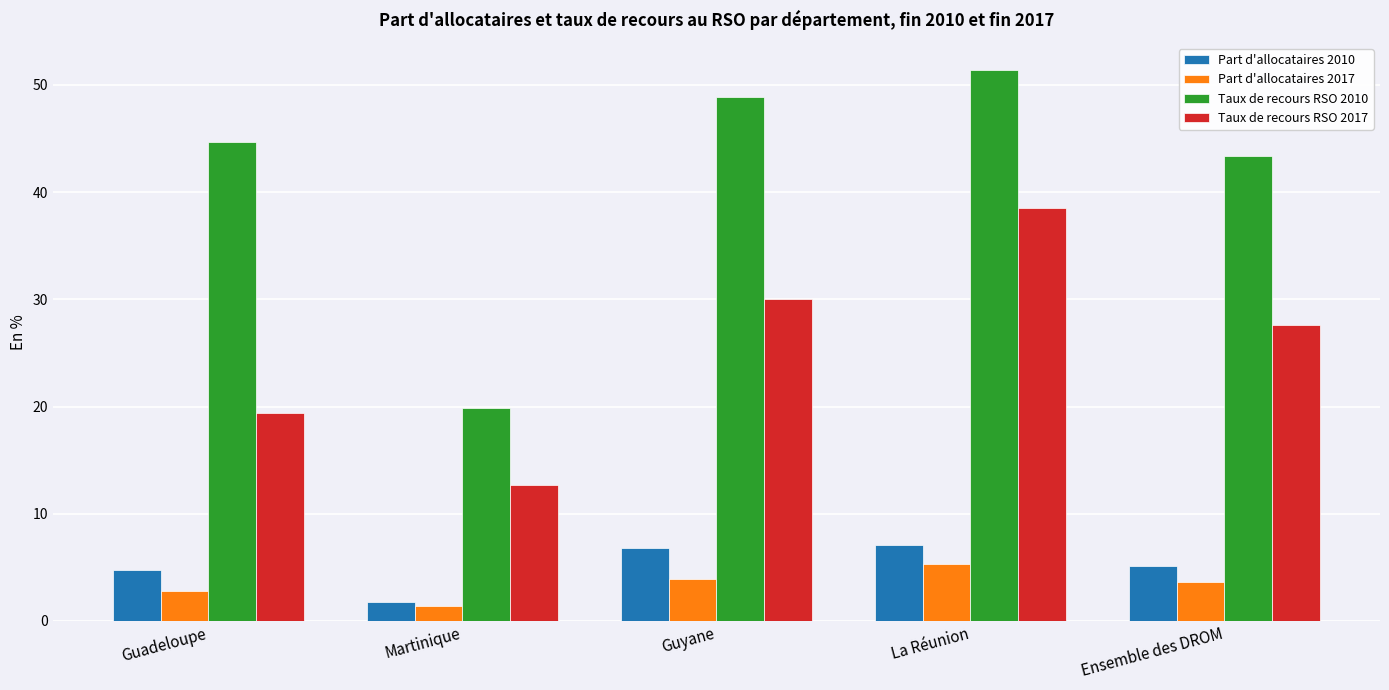

What is the label of the 4th bar from the right?

Martinique